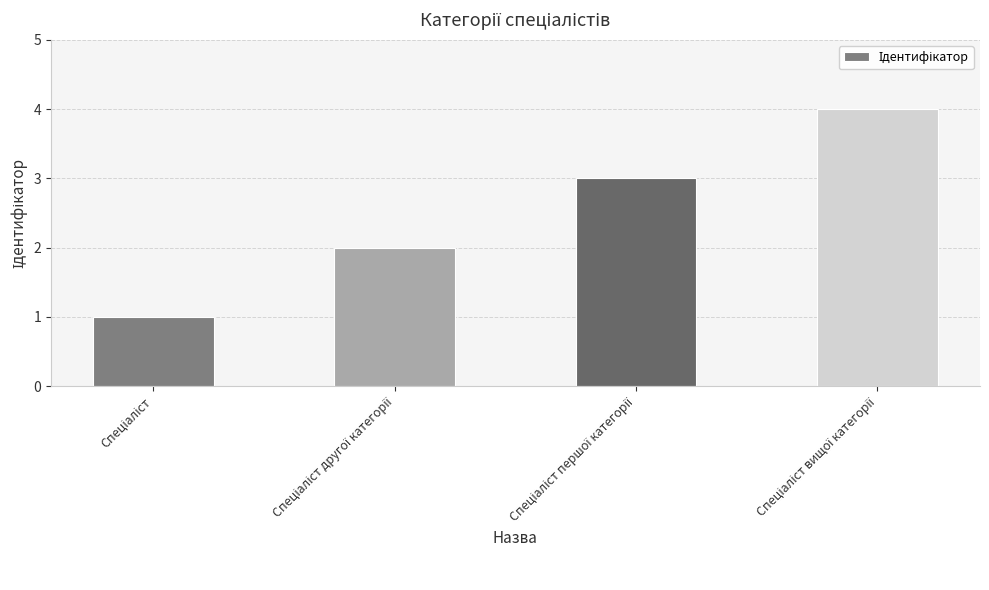

Are the bars grouped side by side (vs. stacked)?

No